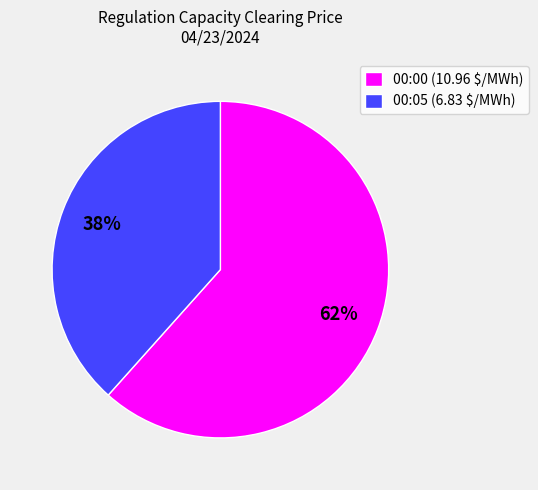

Which category has the smallest portion of the pie?

00:05 (6.83 $/MWh)